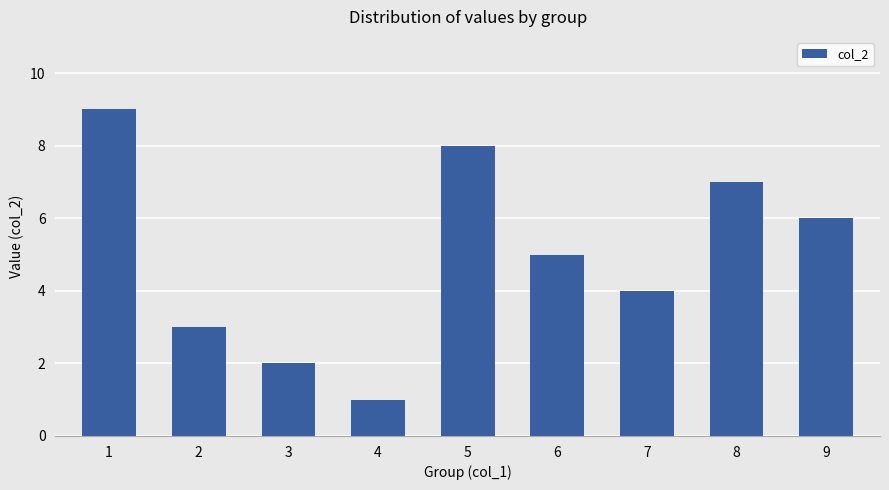

List the labels in order of value, largest first.

1, 5, 8, 9, 6, 7, 2, 3, 4